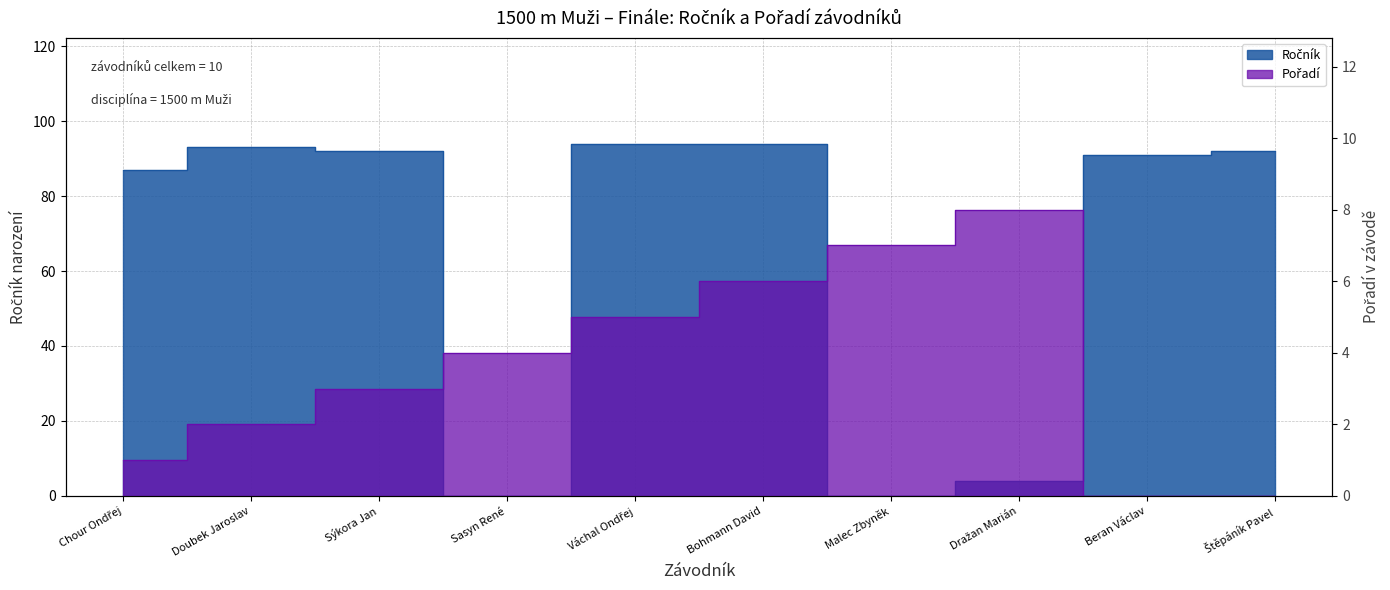

How many data points in Pořadí are less than 4?

5